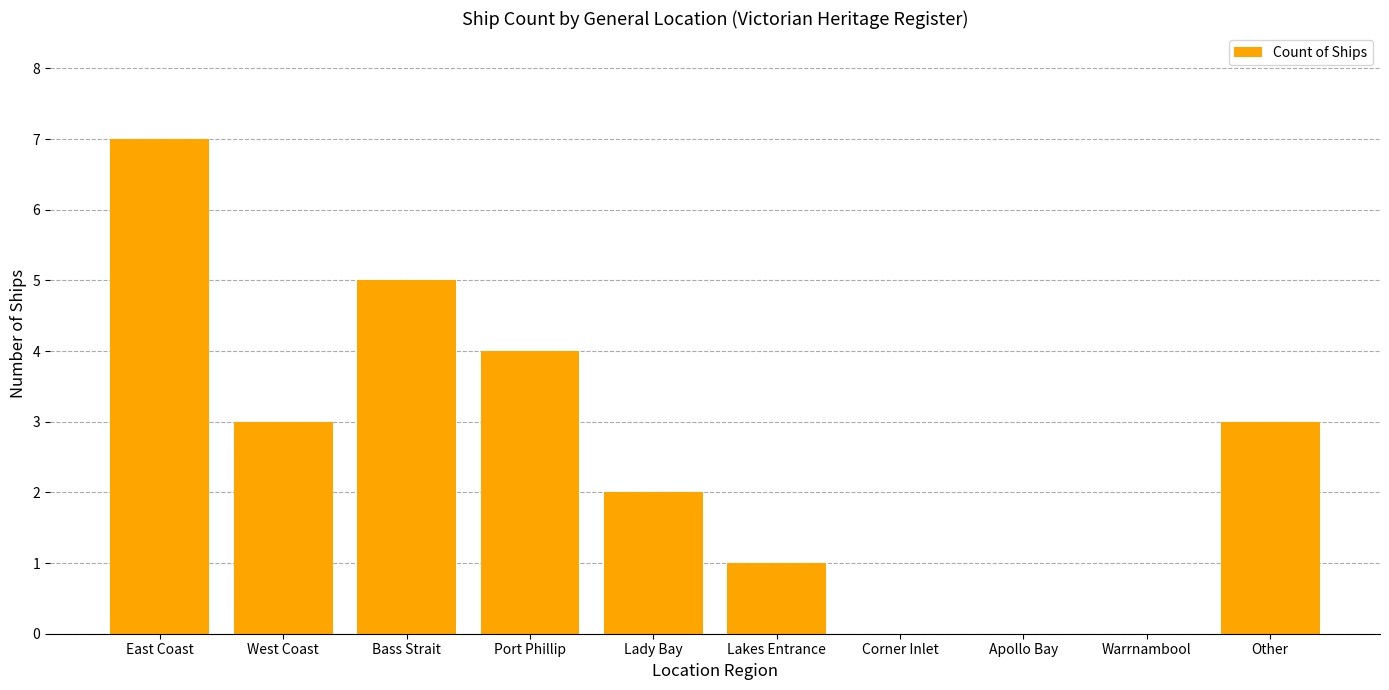

What is the sum of the values at East Coast and West Coast?

10